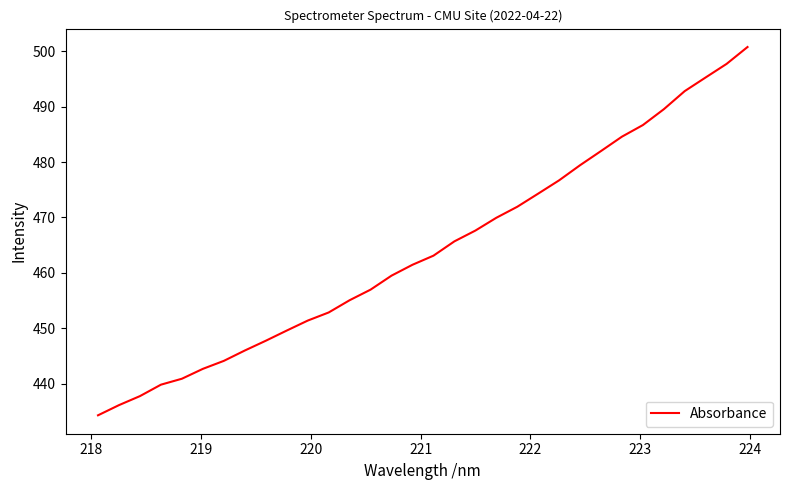

How many categories are shown in the chart?

32